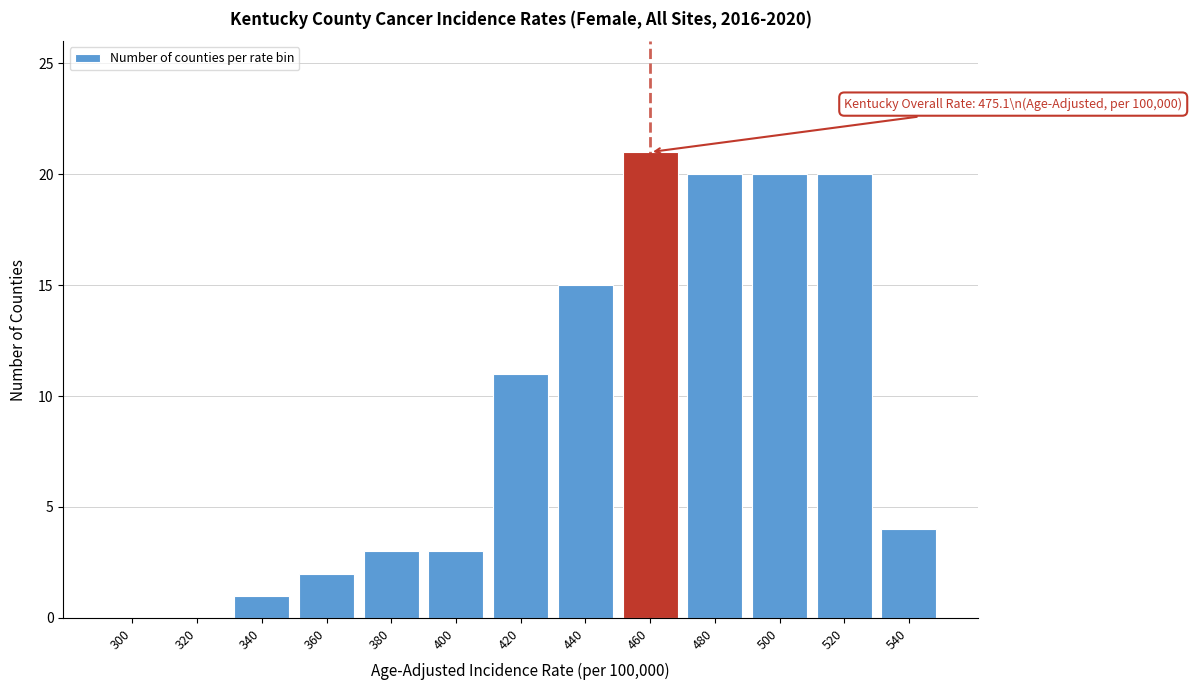

Reading right to left, list all the values displayed in this chart.

540=4	520=20	500=20	480=20	460=21	440=15	420=11	400=3	380=3	360=2	340=1	320=0	300=0